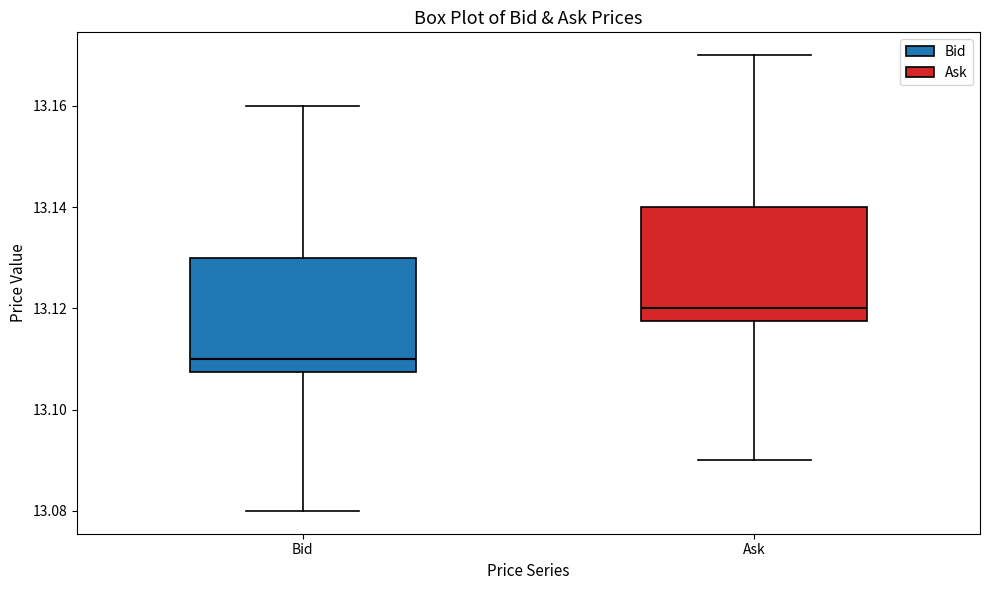

Which box has the highest median line?

Ask